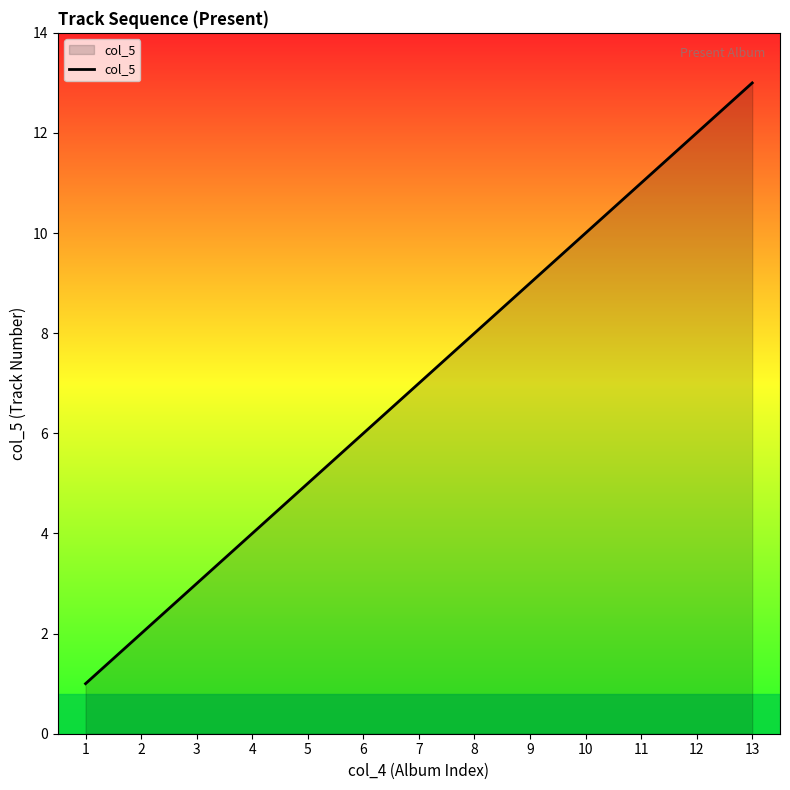

Rank the categories by value from highest to lowest.

13, 12, 11, 10, 9, 8, 7, 6, 5, 4, 3, 2, 1